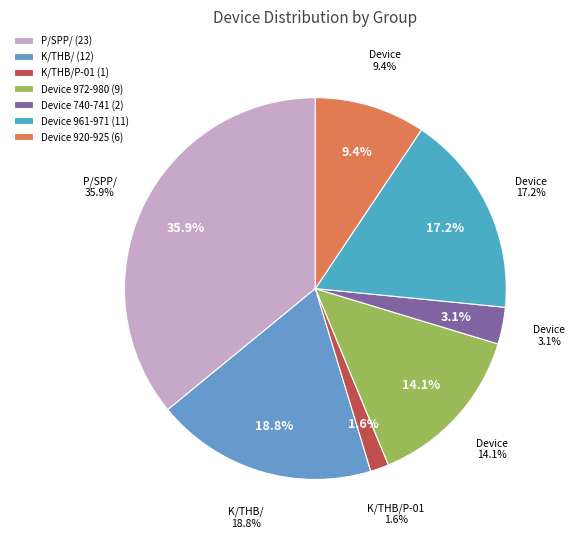

How many slices are in this pie chart?

7